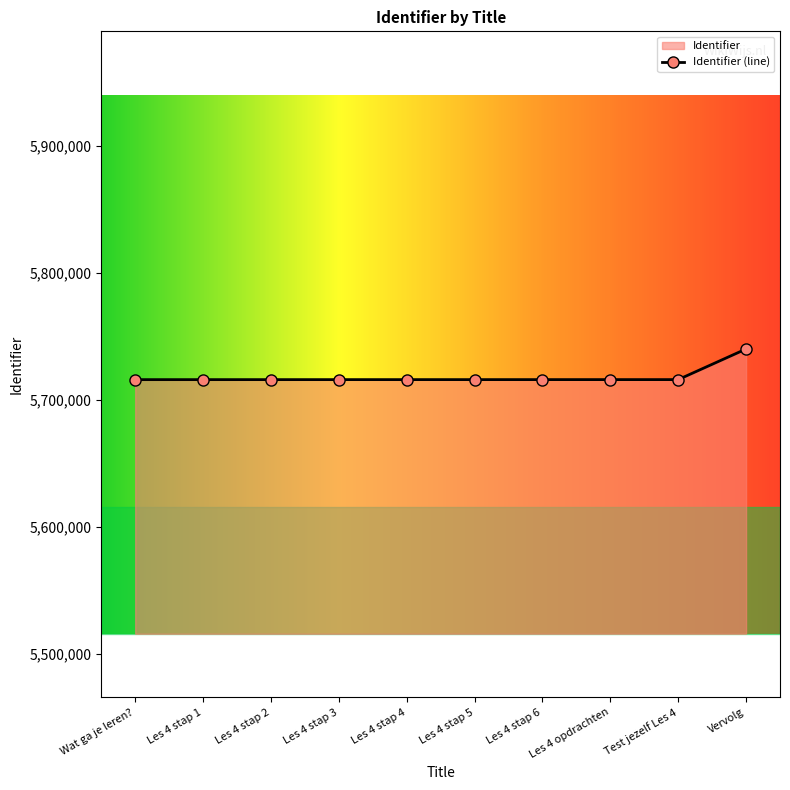

What value does the data have at Vervolg?

5739986